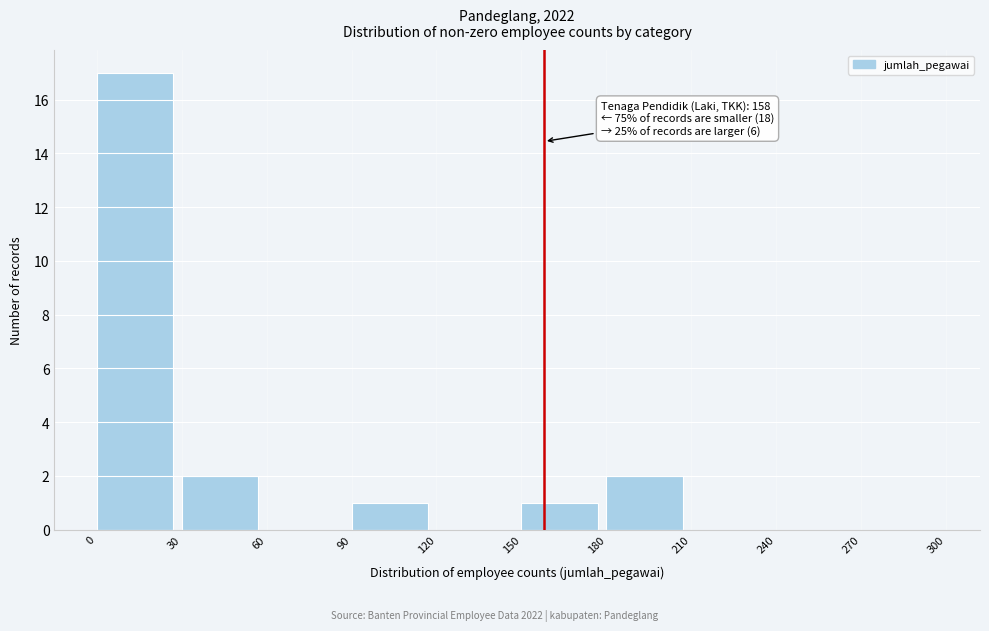

Which range on the x-axis has the tallest bar?

0 to 30